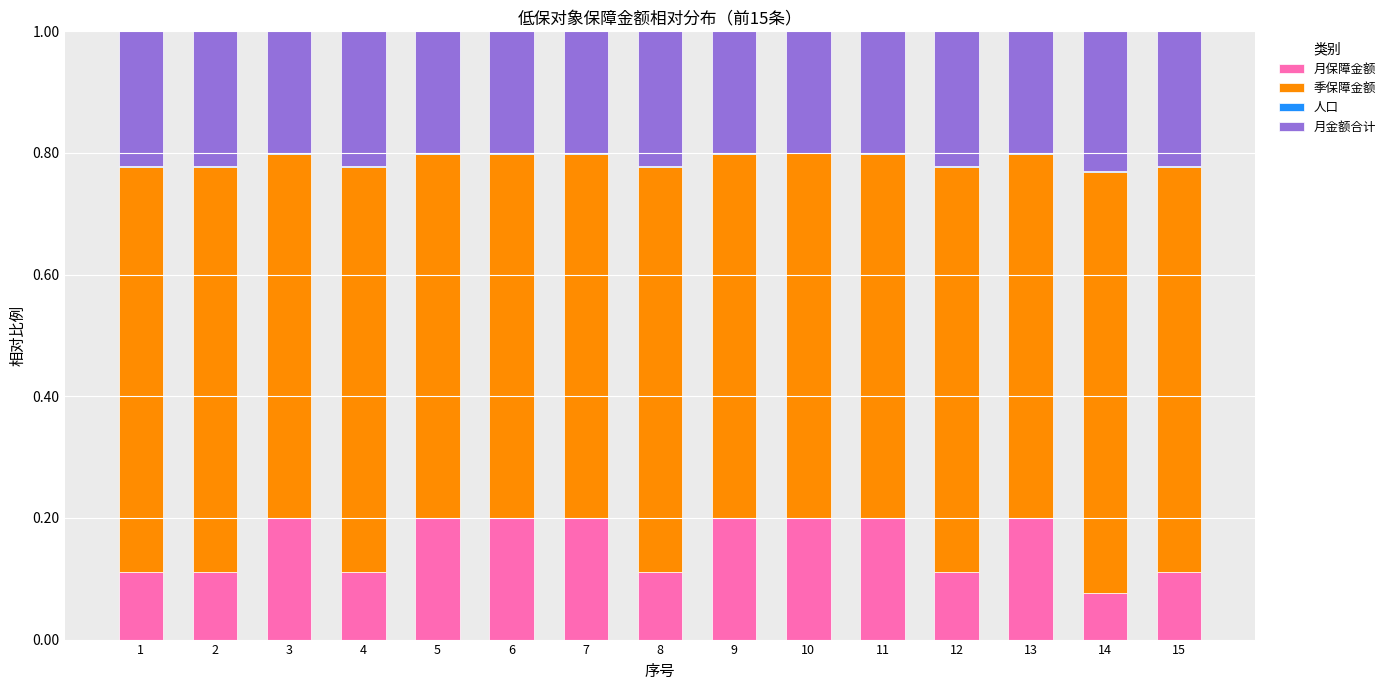

True or false: 月保障金额 has a value of 0.2 at 10.

True